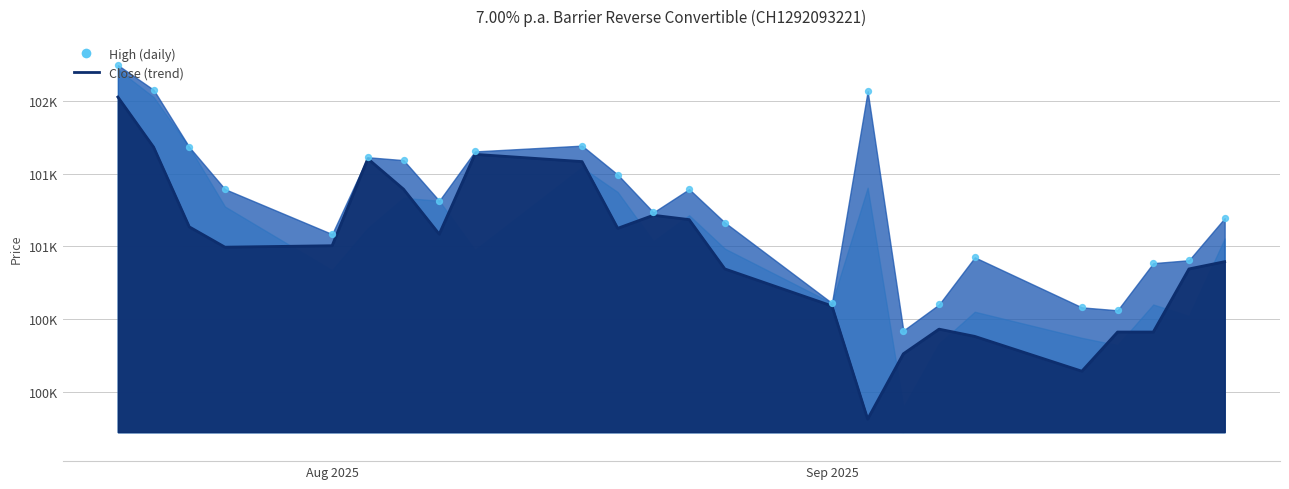

Which series has the largest Y range (max minus min)?

Close